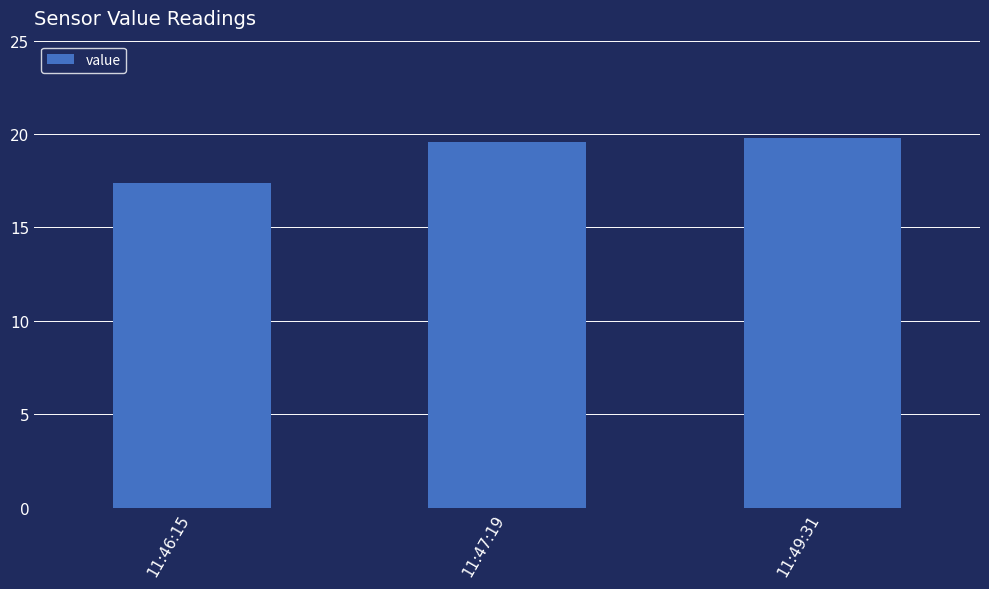

Are the bars horizontal?

No